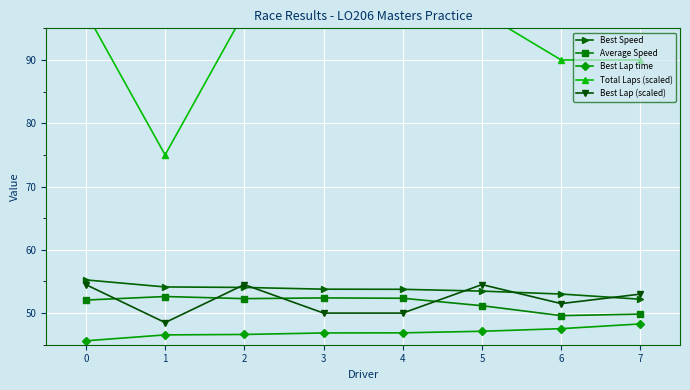

The value of Best Lap time at 2 is 46.6. True or false?

True